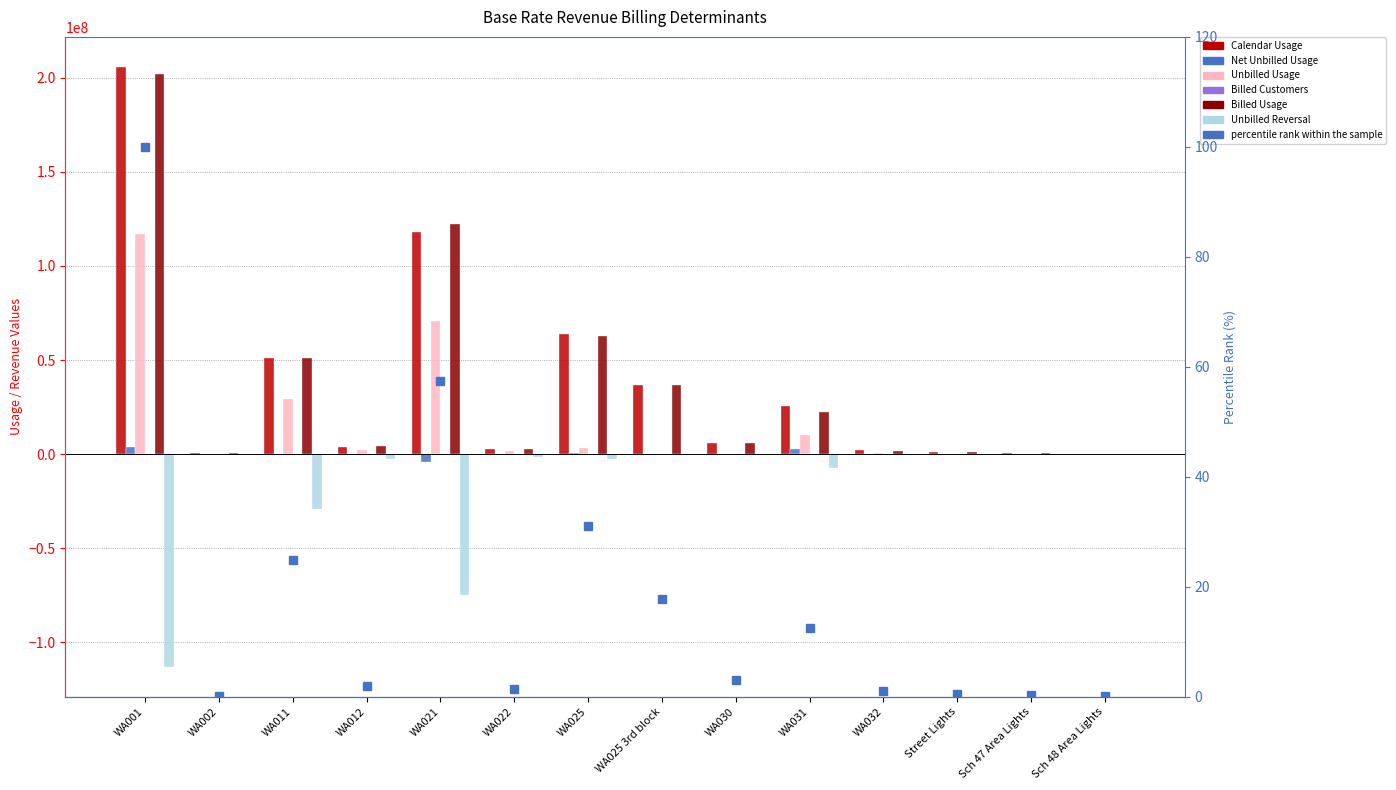

What is the label of the 1st bar from the left?

WA001